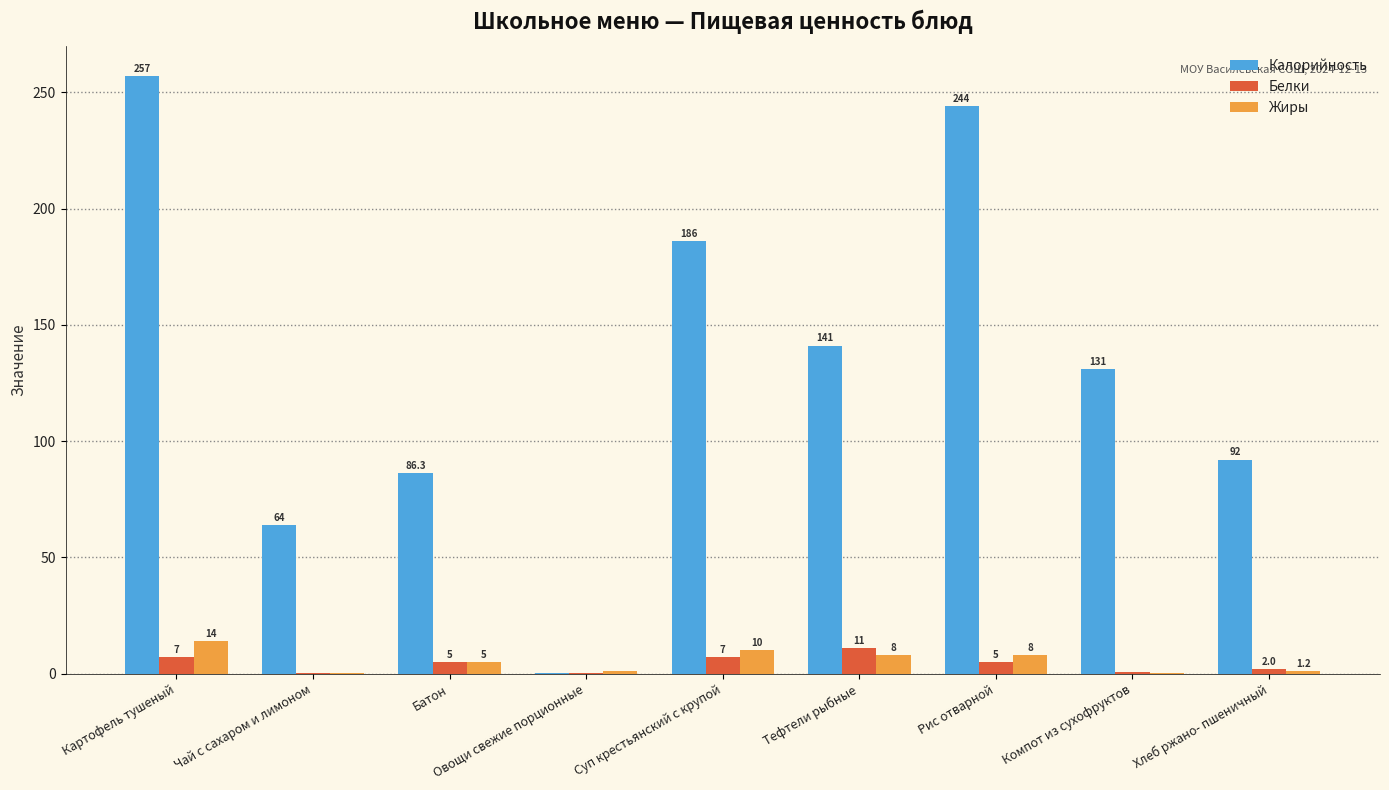

True or false: Калорийность has a value of 64.0 at Чай с сахаром и лимоном.

True